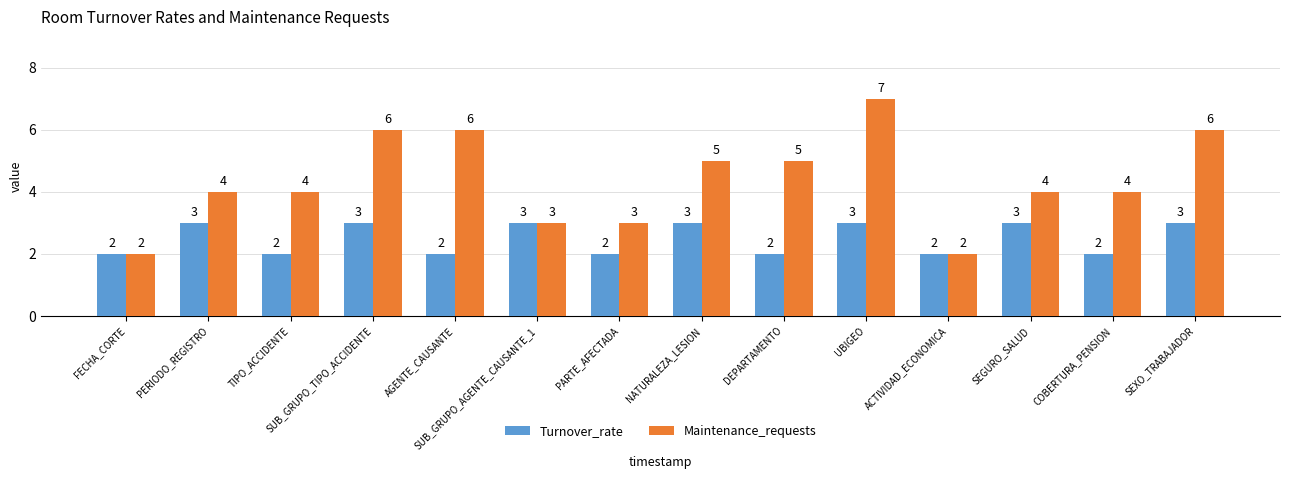

At which category is the sum across all series the highest?

UBIGEO